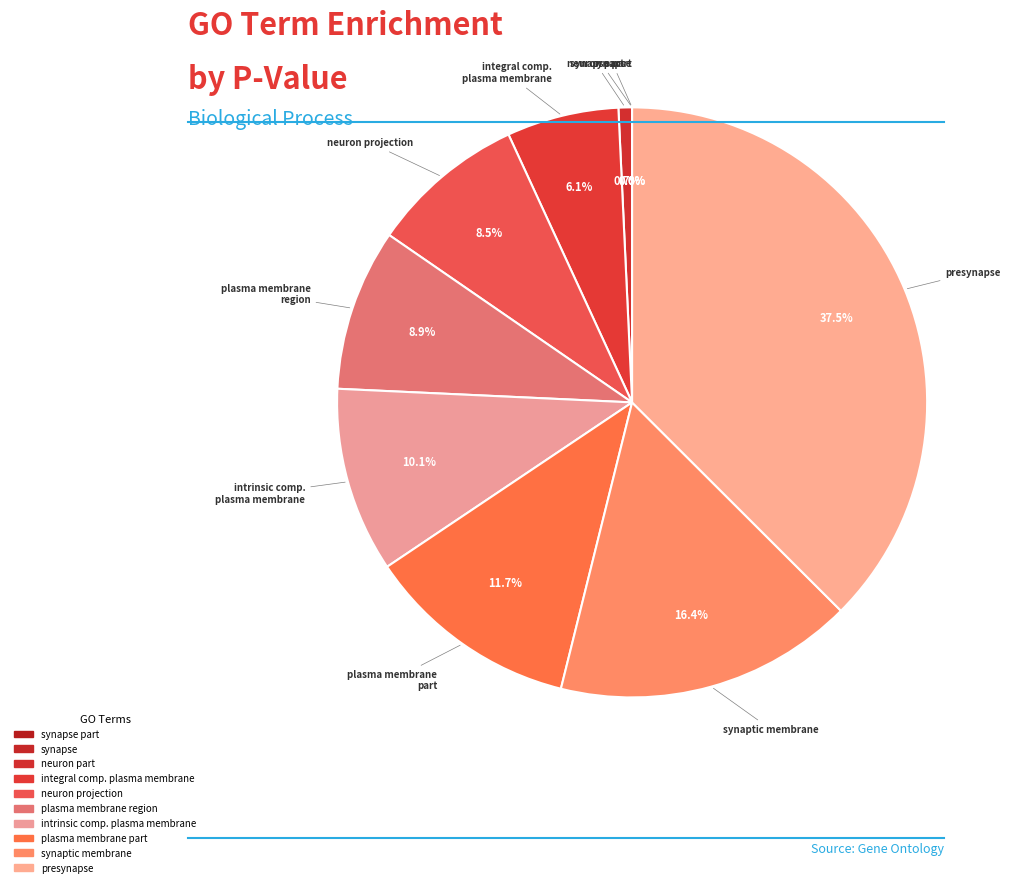

Count the number of slices in the pie.

10